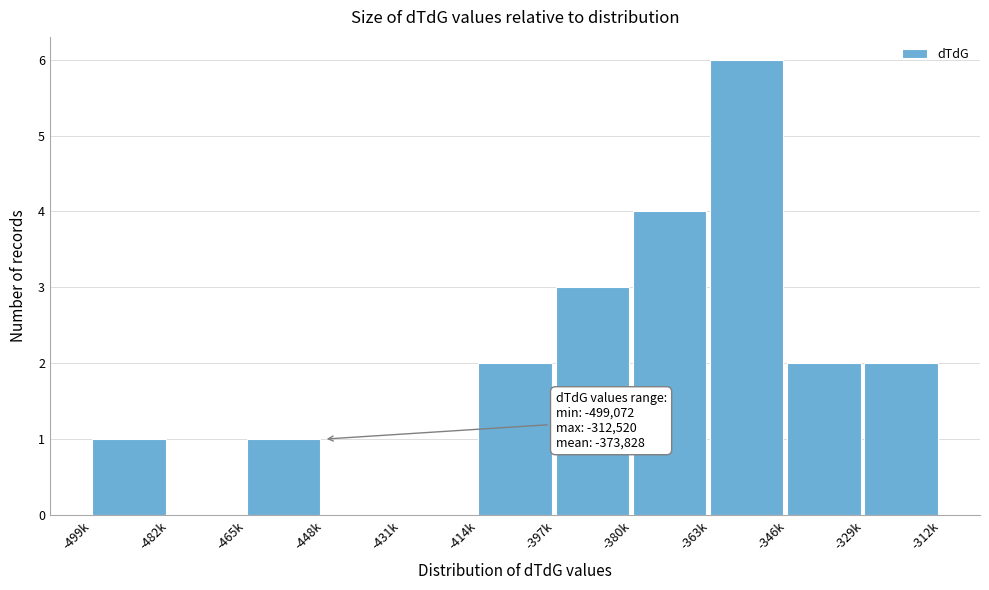

Reading right to left, extract all data points from this chart.

-329k=2	-346k=2	-363k=6	-380k=4	-397k=3	-414k=2	-431k=0	-448k=0	-465k=1	-482k=0	-499k=1